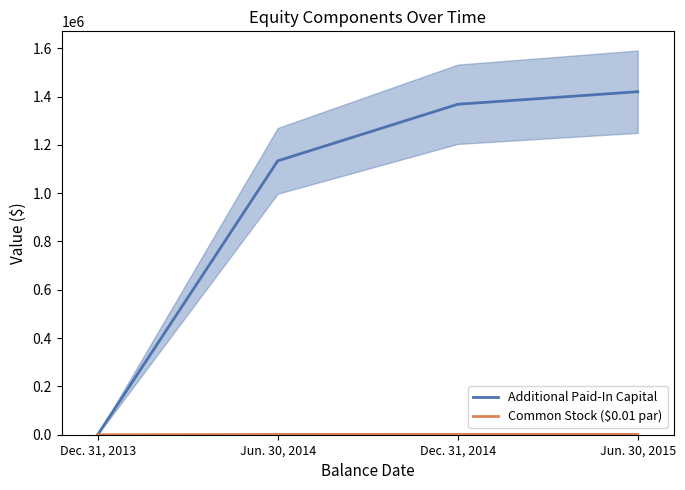

True or false: Common Stock ($0.01 par) has more than 0 points higher than both neighbors.

False